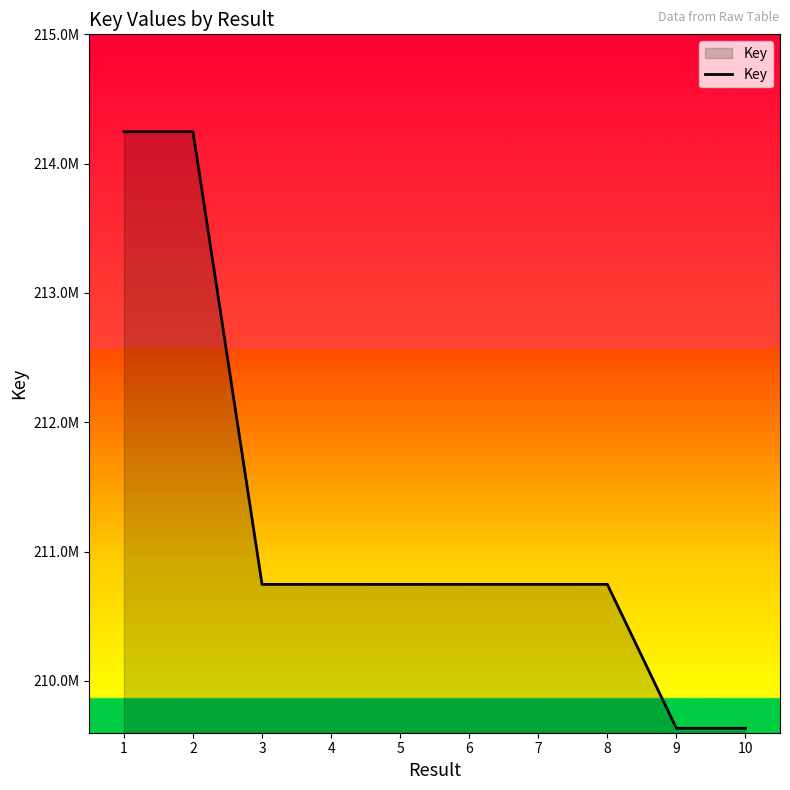

Does the chart display data point markers on the line(s)?

No